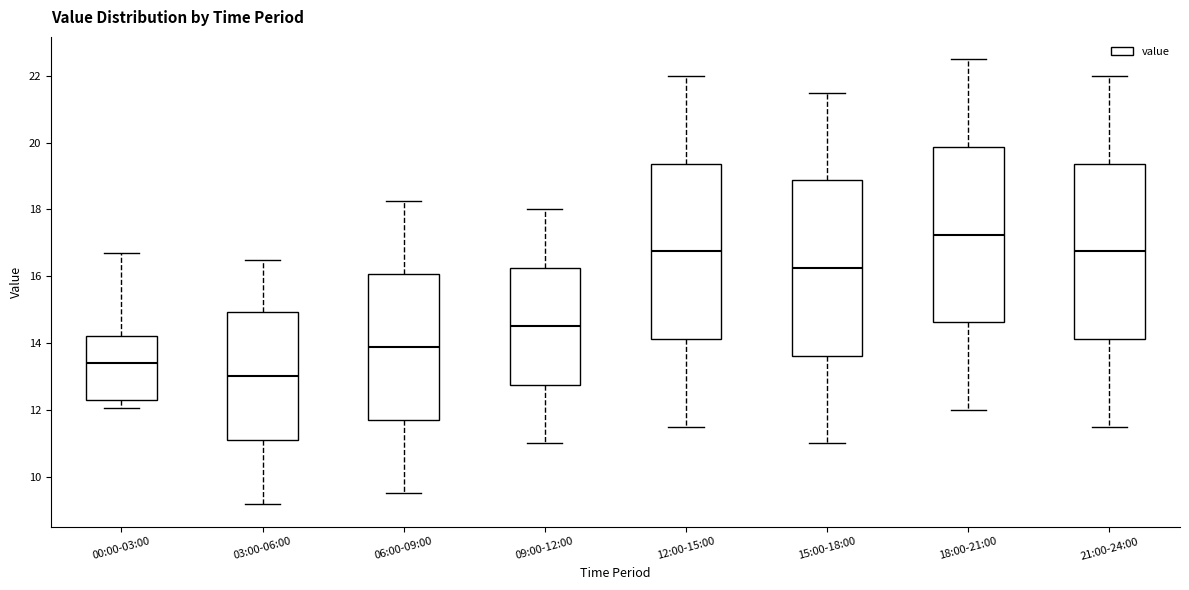

Which box's median line is the highest?

18:00-21:00